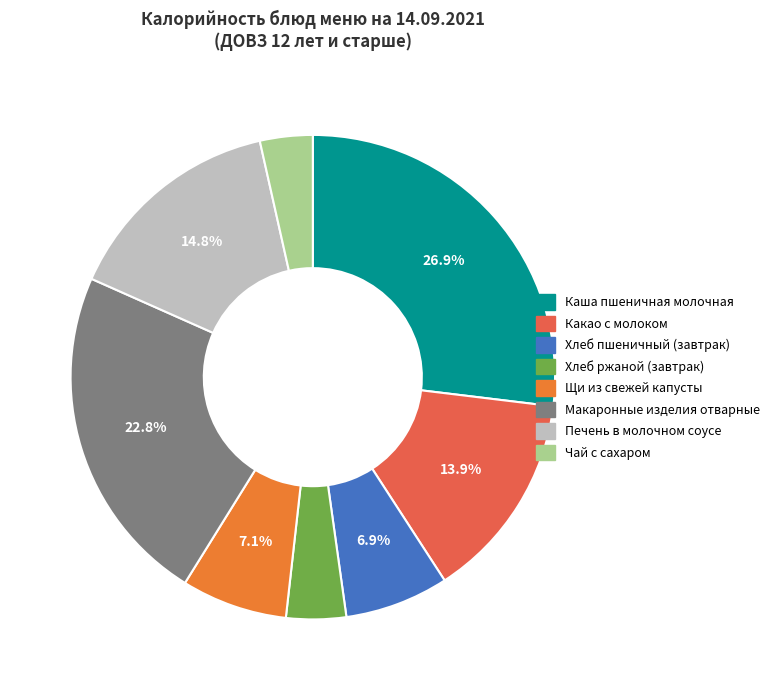

Which has a higher value, Хлеб пшеничный (завтрак) or Каша пшеничная молочная?

Каша пшеничная молочная